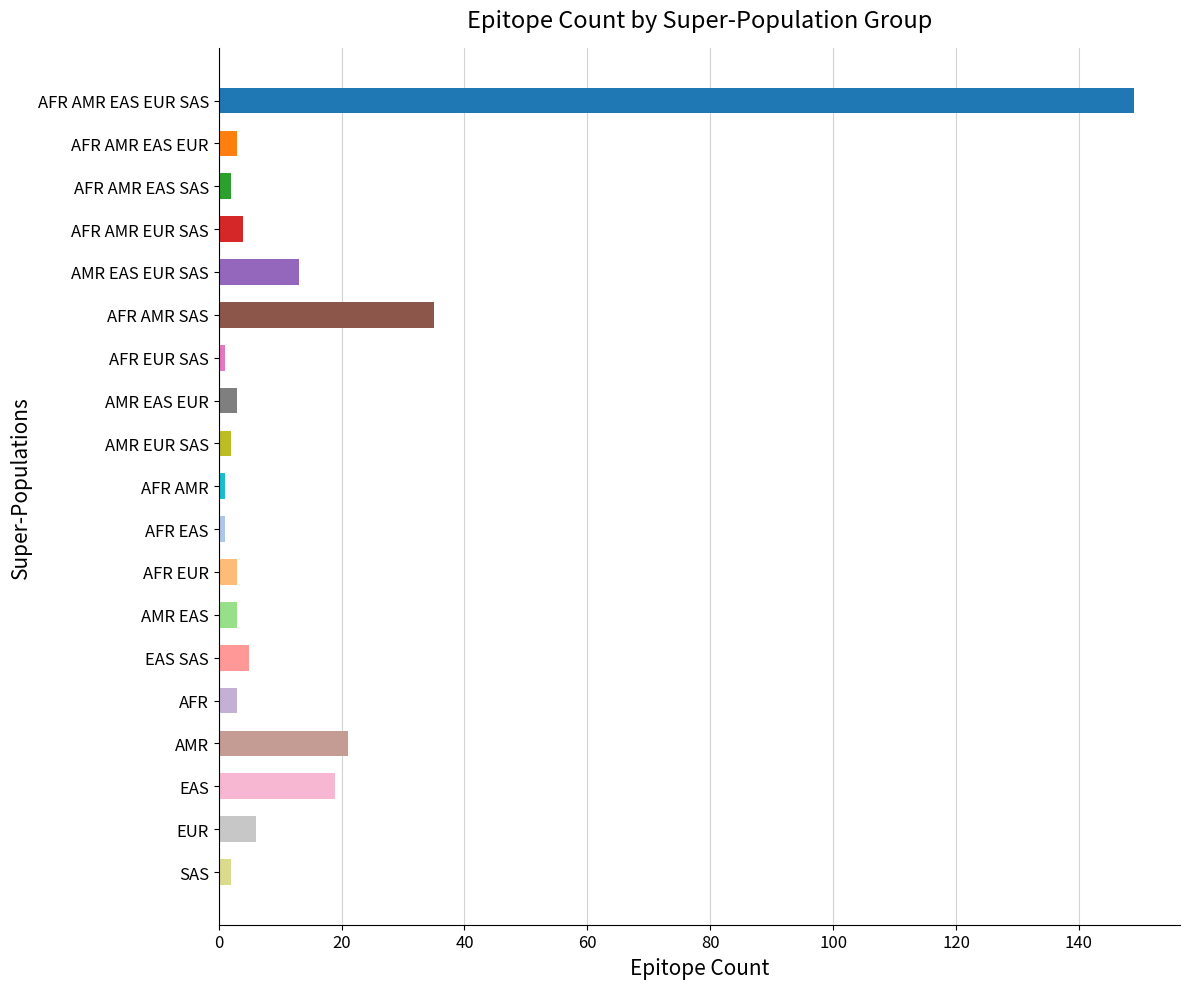

Count the number of categories in the chart.

19